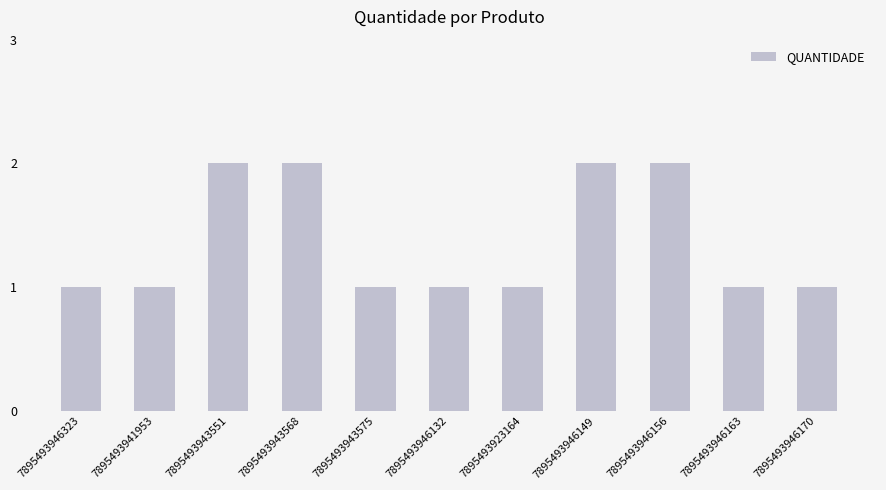

Approximately how many times larger is the value at 7895493946132 compared to 7895493943575?

1.0